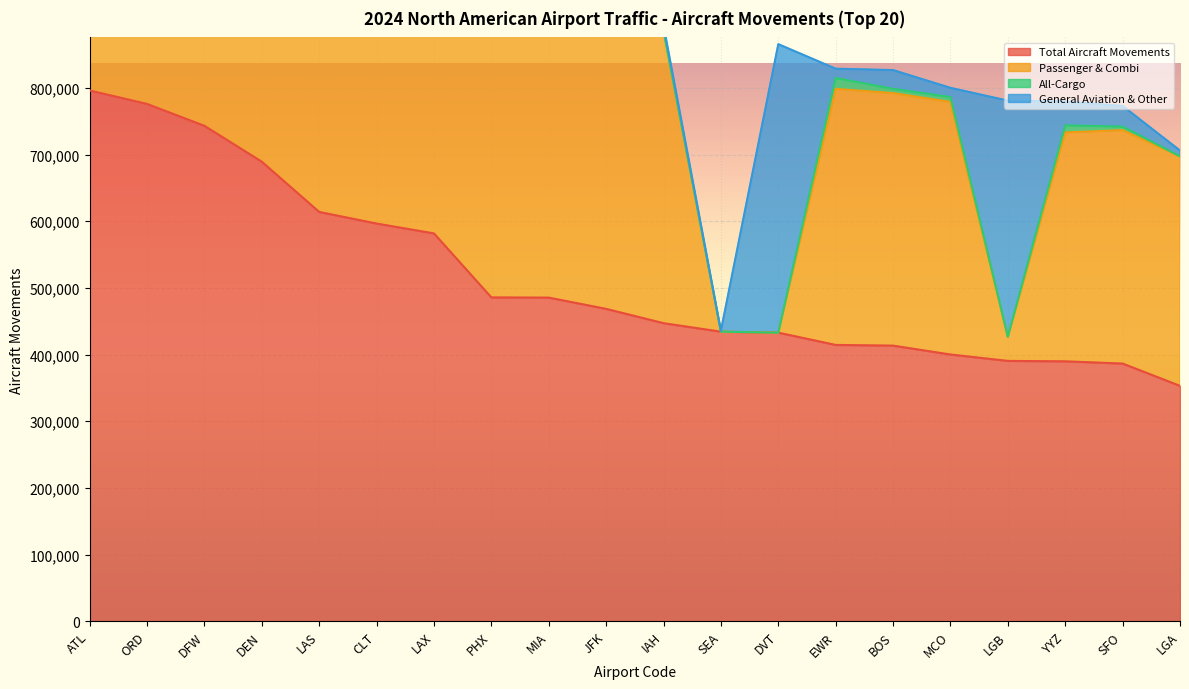

How many series are shown in this chart?

4